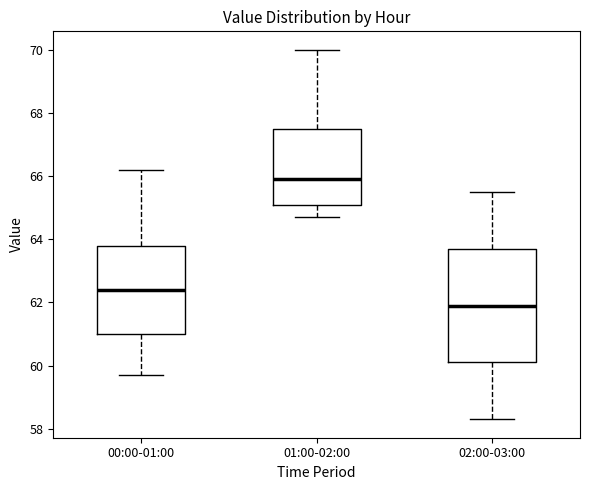

Which box's median line is the highest?

01:00-02:00